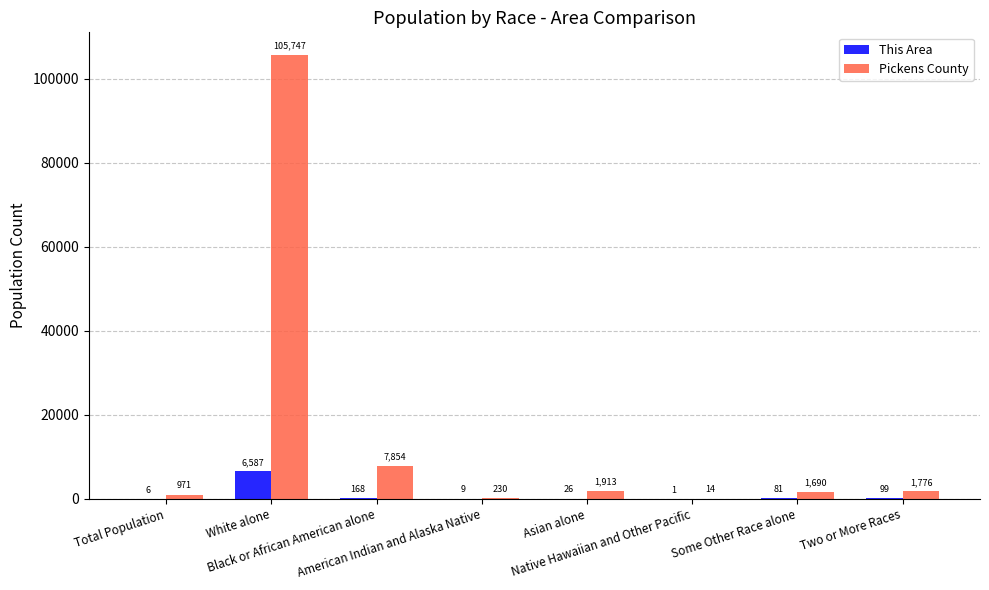

How many groups of bars are there?

8